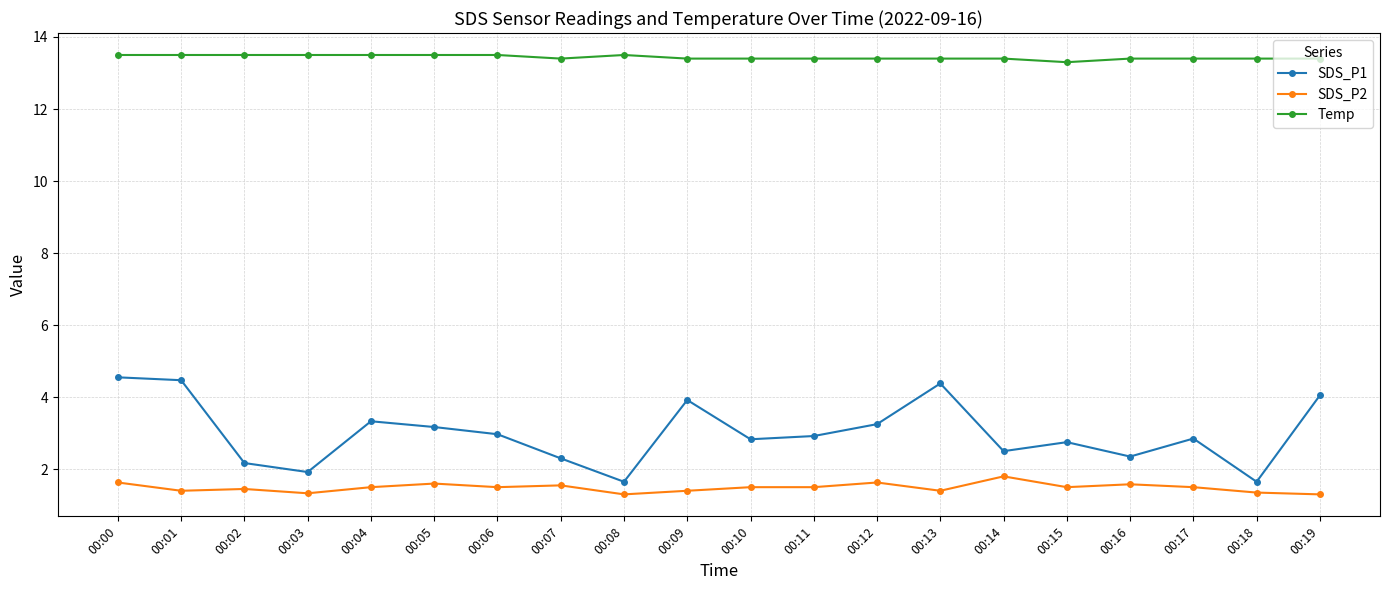

Count the number of data series in this chart.

3